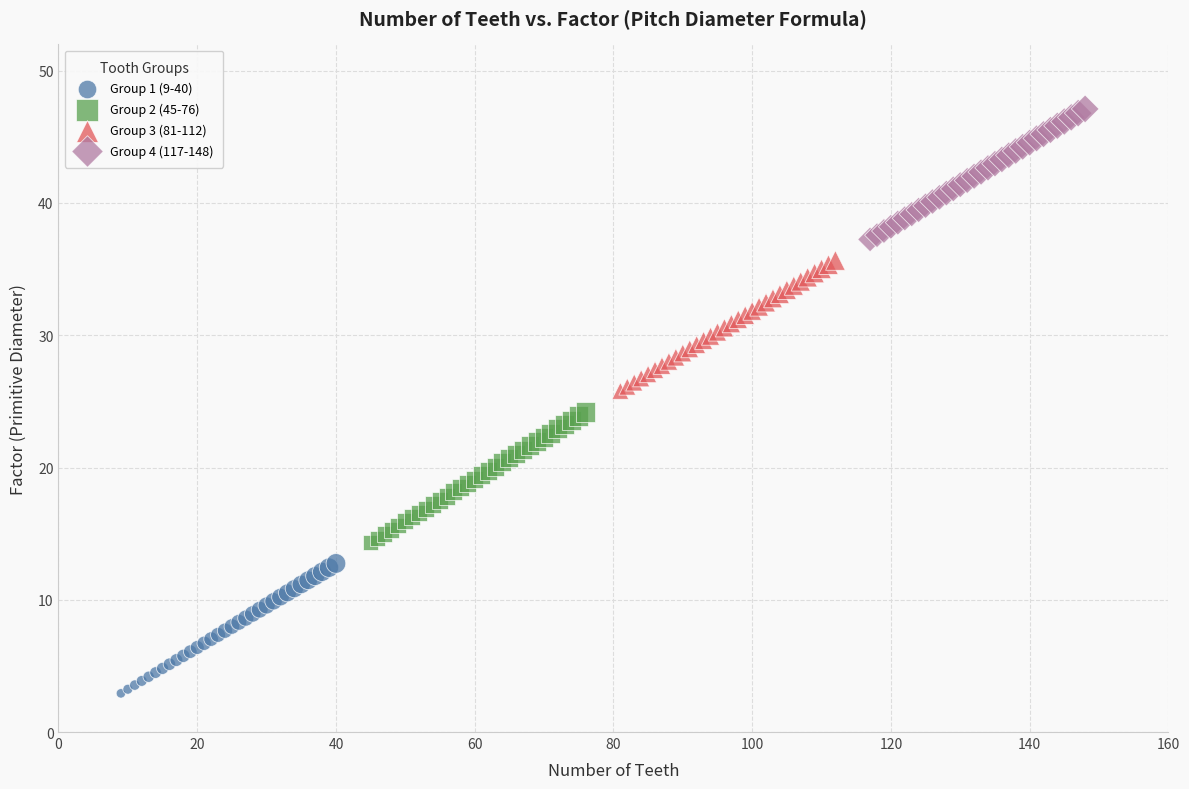

What are all the series names shown in the legend?

Group 1 (9-40), Group 2 (45-76), Group 3 (81-112), Group 4 (117-148)